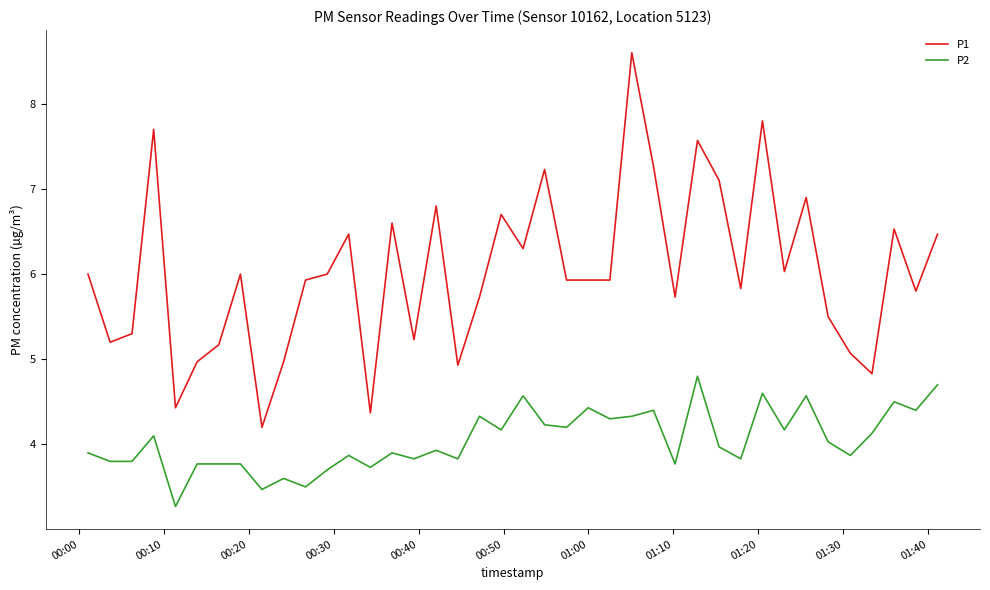

Which series has the largest range (max minus min)?

P1